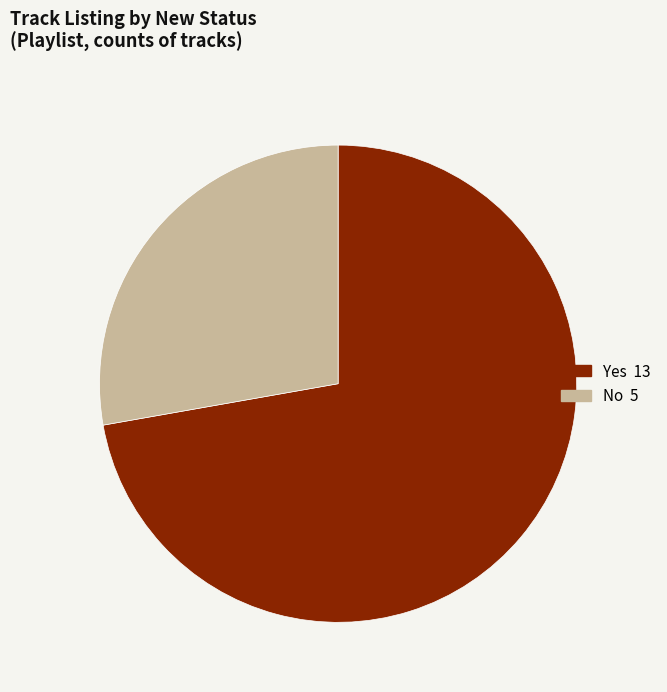

Which has a higher value, Yes or No?

Yes